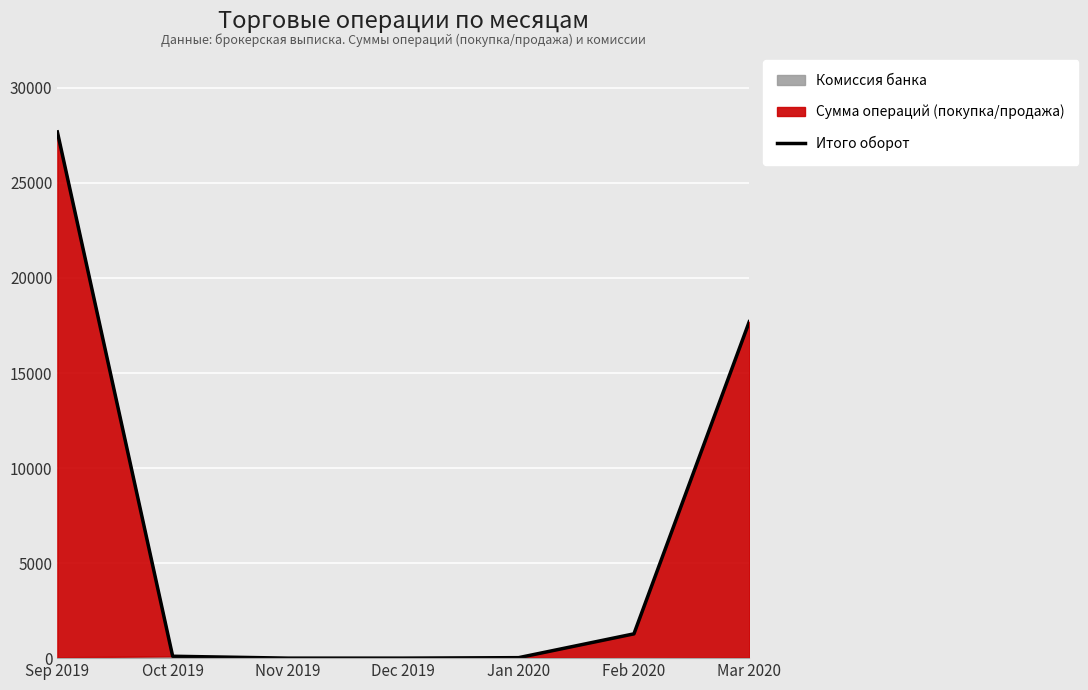

What is the average value?

6683.6